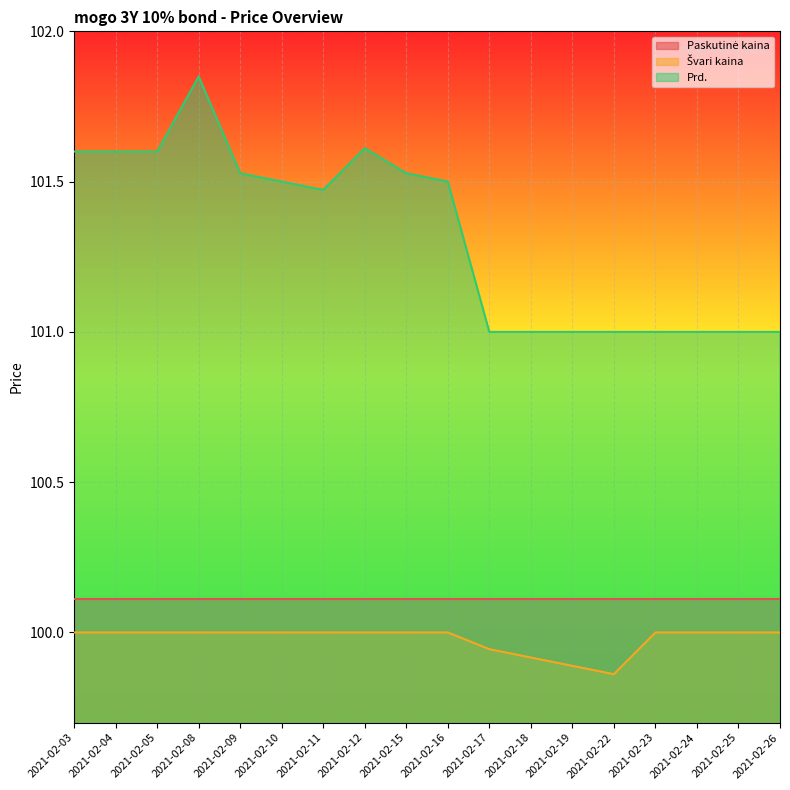

How many distinct data groups are displayed?

3